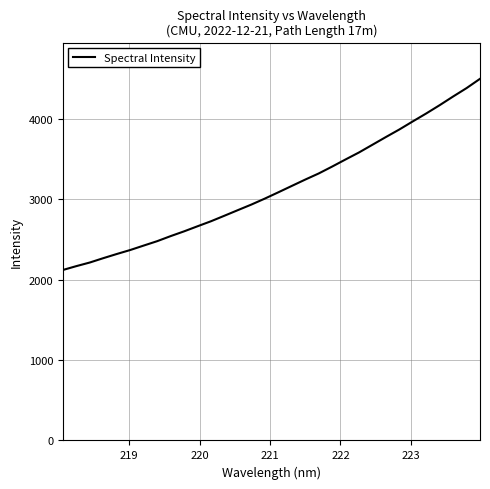

What is the difference between the maximum and minimum values?

2378.0